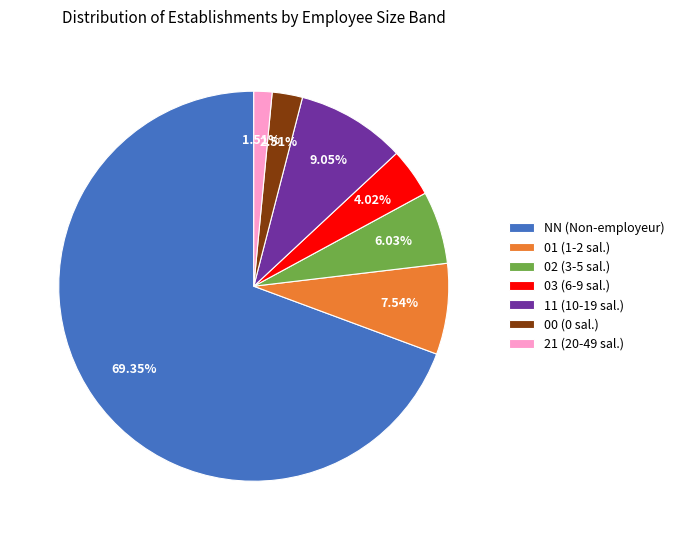

Rank the categories by value from lowest to highest.

21, 00, 03, 02, 01, 11, NN